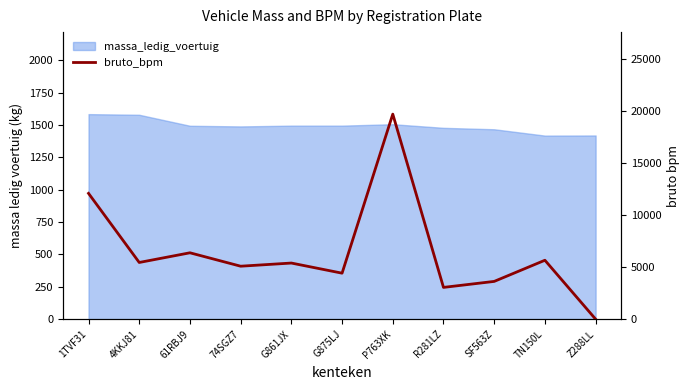

Reading left to right, transcribe all the data shown in this chart.

12094	5450	6381	5091	5395	4421	19711	3054	3630	5664	1